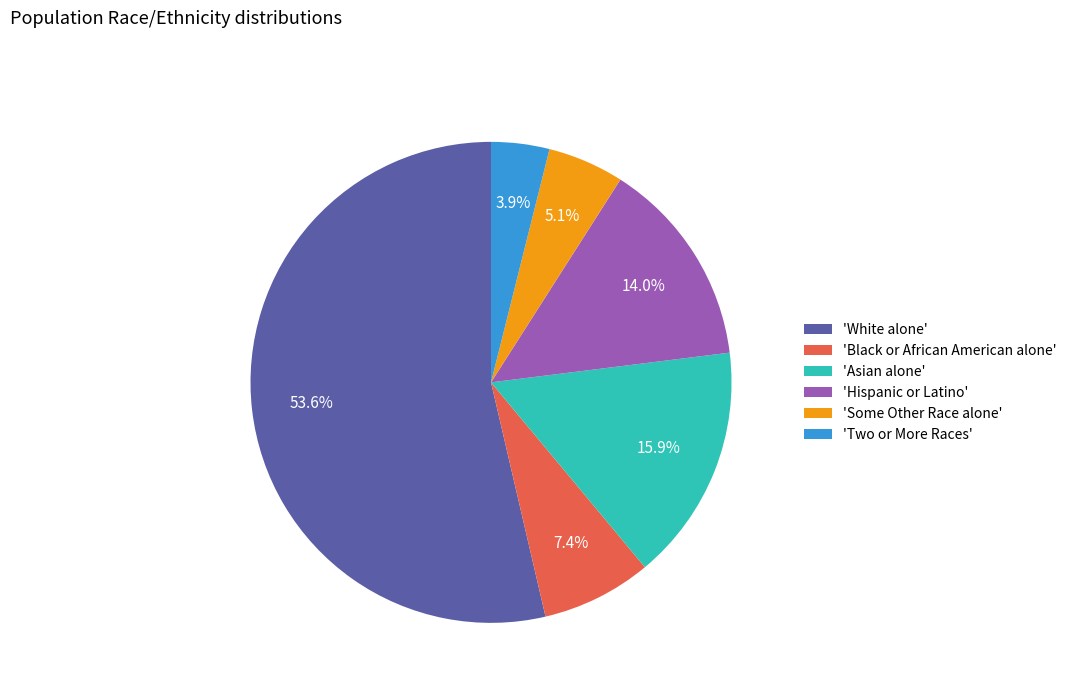

Does any single category account for the majority?

Yes